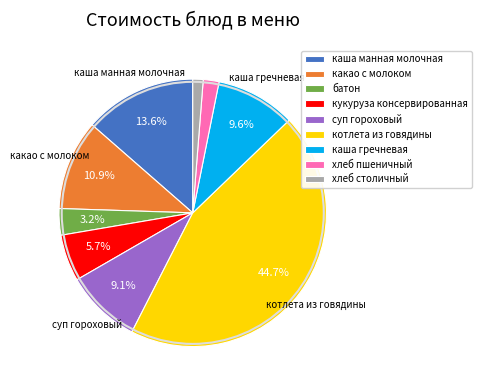

To the nearest percent, what is the combined percentage of кукуруза консервированная and котлета из говядины?

50%